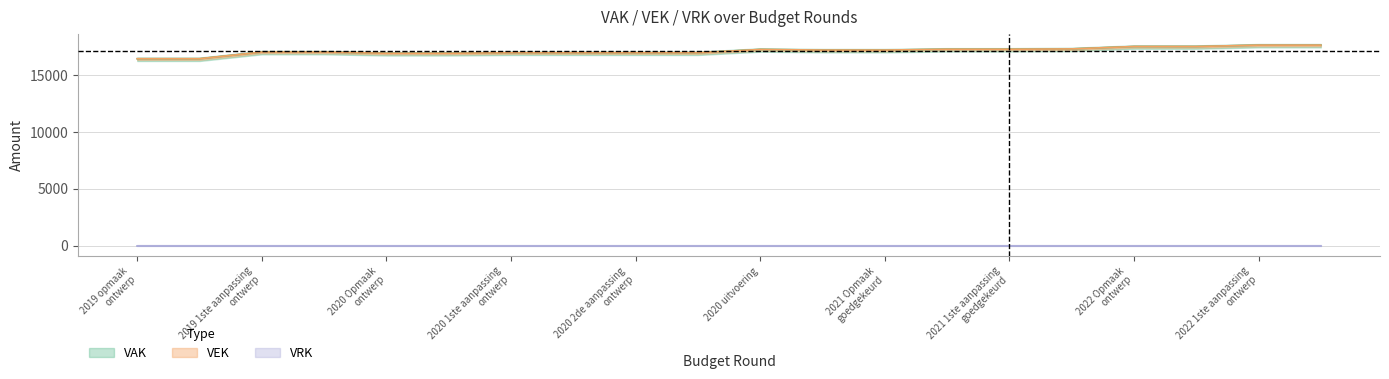

Which has a higher value, 2022 1ste aanpassing – ontwerp or 2021 1ste aanpassing – ontwerp?

2022 1ste aanpassing – ontwerp